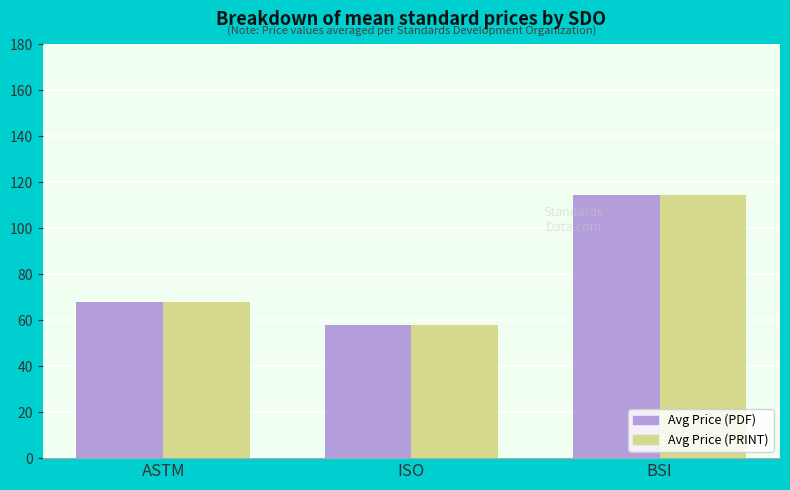

The value of Avg Price (PRINT) at ISO is 58.0. True or false?

True